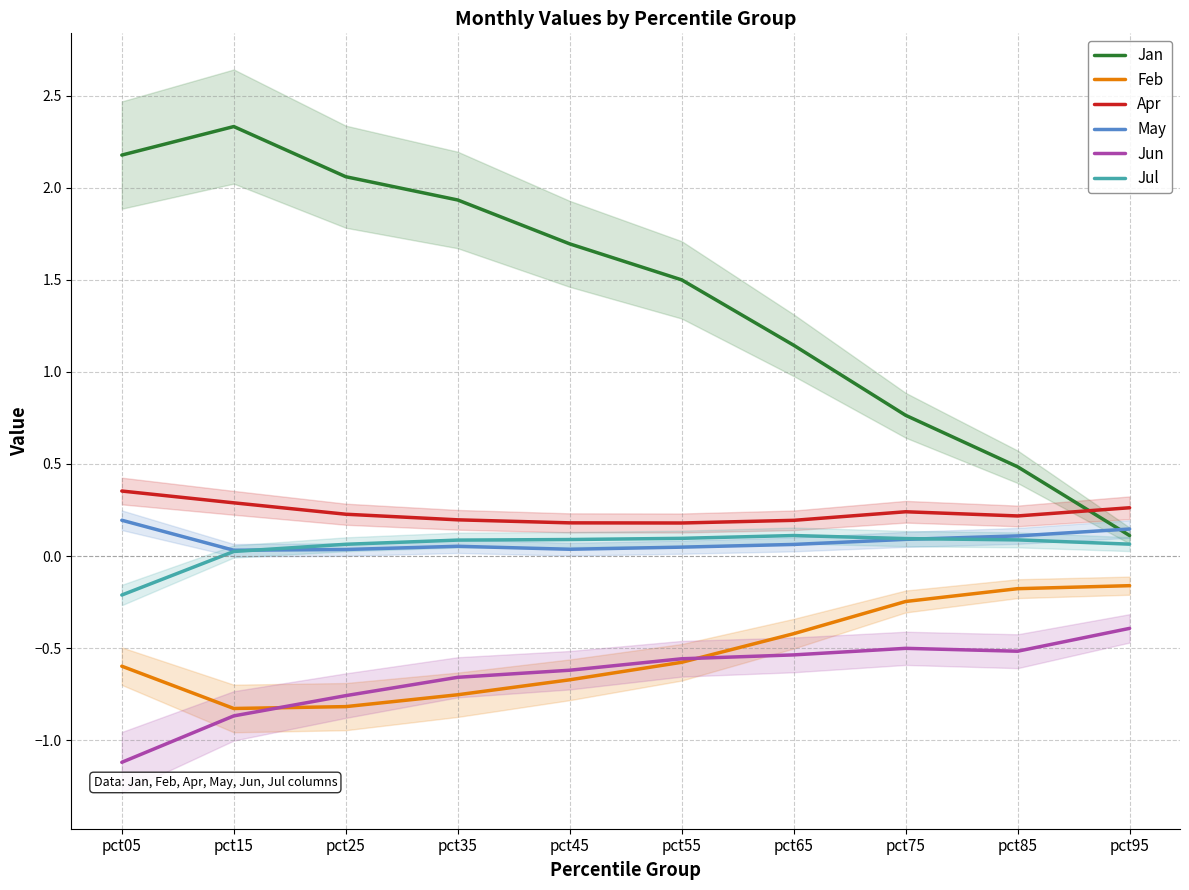

At which label does Jul first exceed 0?

pct15